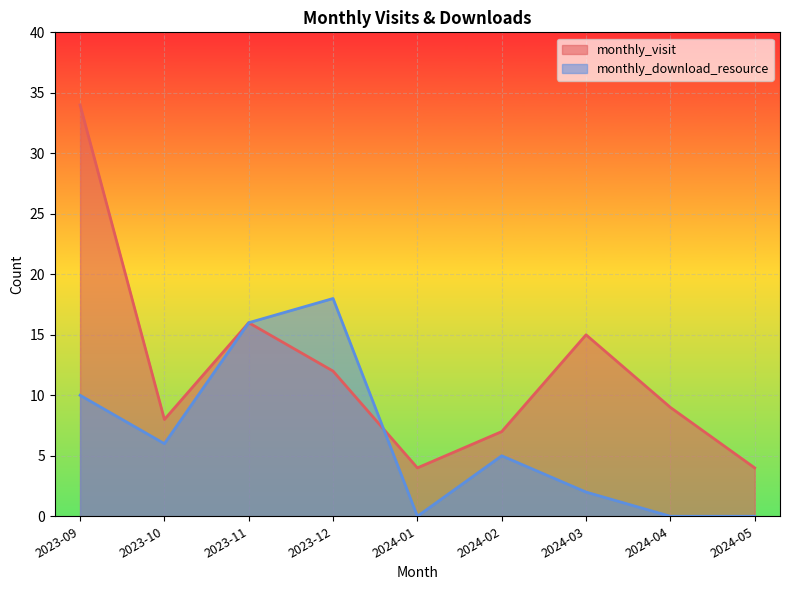

List the labels in order of monthly_download_resource value, largest first.

2023-12, 2023-11, 2023-09, 2023-10, 2024-02, 2024-03, 2024-01, 2024-04, 2024-05